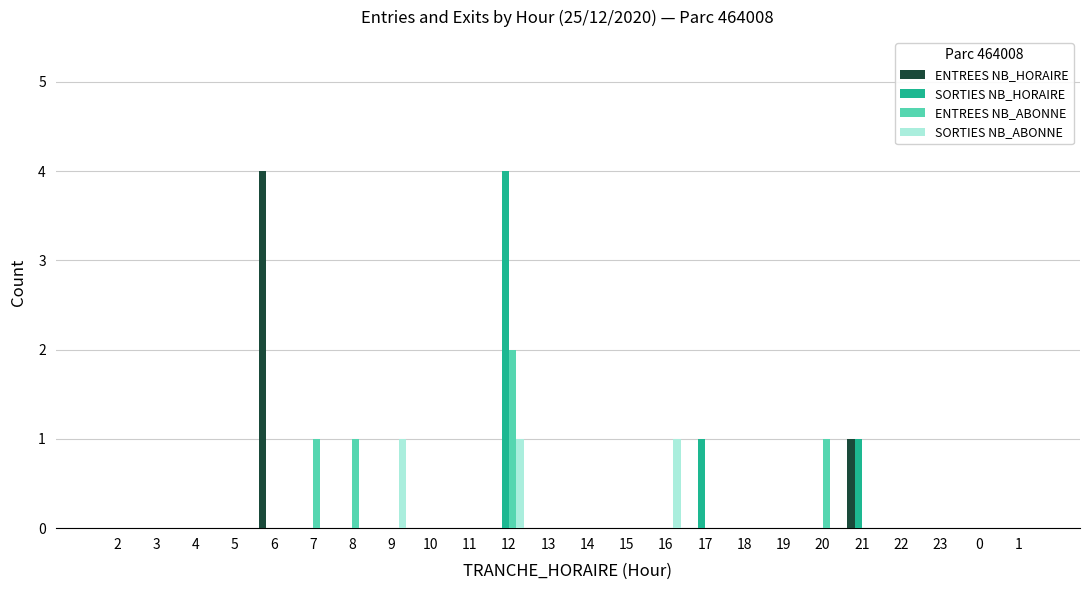

Reading right to left, transcribe all the data shown in this chart.

ENTREES NB_HORAIRE: 1=0	0=0	23=0	22=0	21=1	20=0	19=0	18=0	17=0	16=0	15=0	14=0	13=0	12=0	11=0	10=0	9=0	8=0	7=0	6=4	5=0	4=0	3=0	2=0
SORTIES NB_HORAIRE: 1=0	0=0	23=0	22=0	21=1	20=0	19=0	18=0	17=1	16=0	15=0	14=0	13=0	12=4	11=0	10=0	9=0	8=0	7=0	6=0	5=0	4=0	3=0	2=0
ENTREES NB_ABONNE: 1=0	0=0	23=0	22=0	21=0	20=1	19=0	18=0	17=0	16=0	15=0	14=0	13=0	12=2	11=0	10=0	9=0	8=1	7=1	6=0	5=0	4=0	3=0	2=0
SORTIES NB_ABONNE: 1=0	0=0	23=0	22=0	21=0	20=0	19=0	18=0	17=0	16=1	15=0	14=0	13=0	12=1	11=0	10=0	9=1	8=0	7=0	6=0	5=0	4=0	3=0	2=0